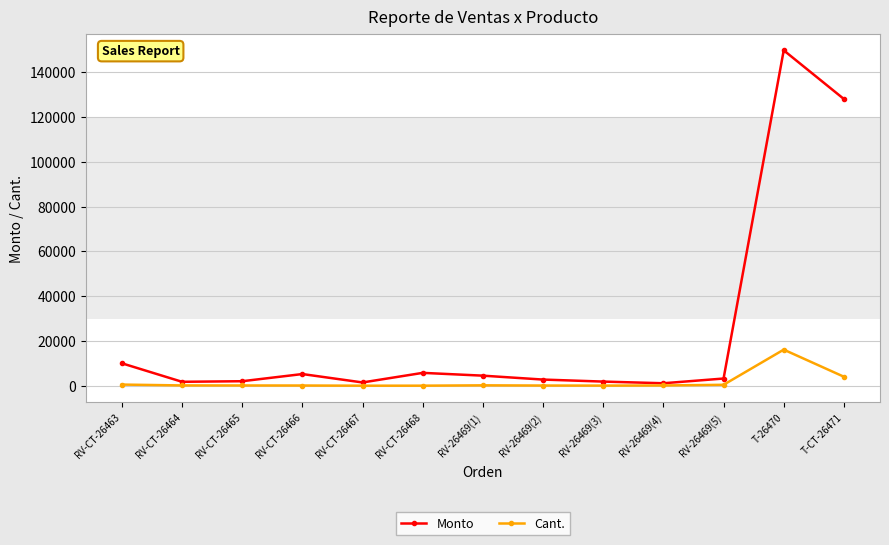

What is the smallest value displayed?

1.0